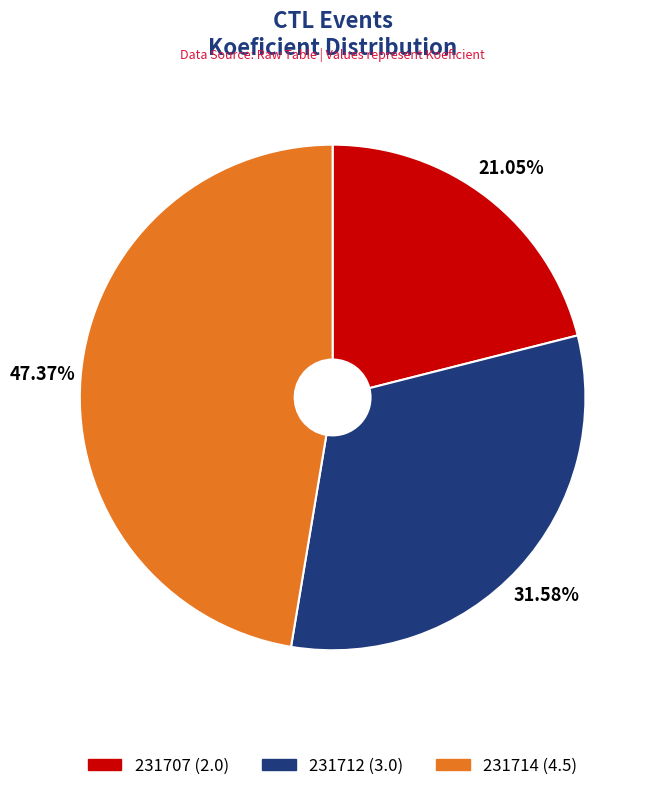

Does 231714 represent more than half of the total?

No